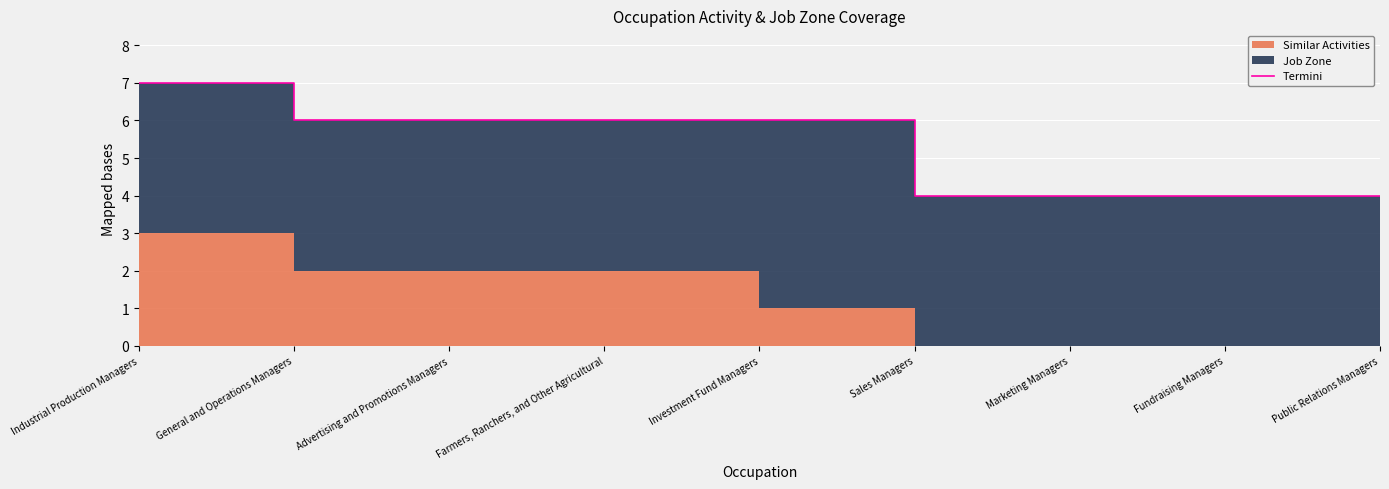

Reading right to left, what are all the values shown in this chart?

4	4	4	4	6	6	6	6	7